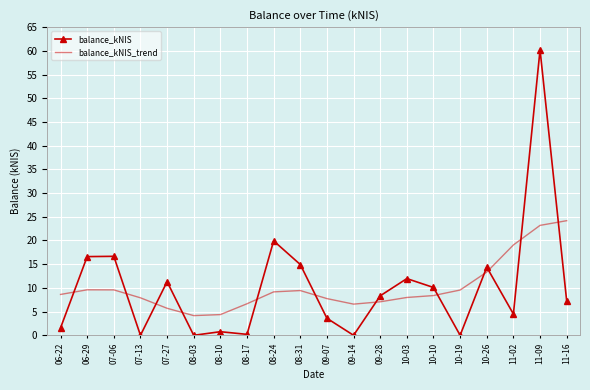

The balance_kNIS series shows 4.5 at 11-02. True or false?

True